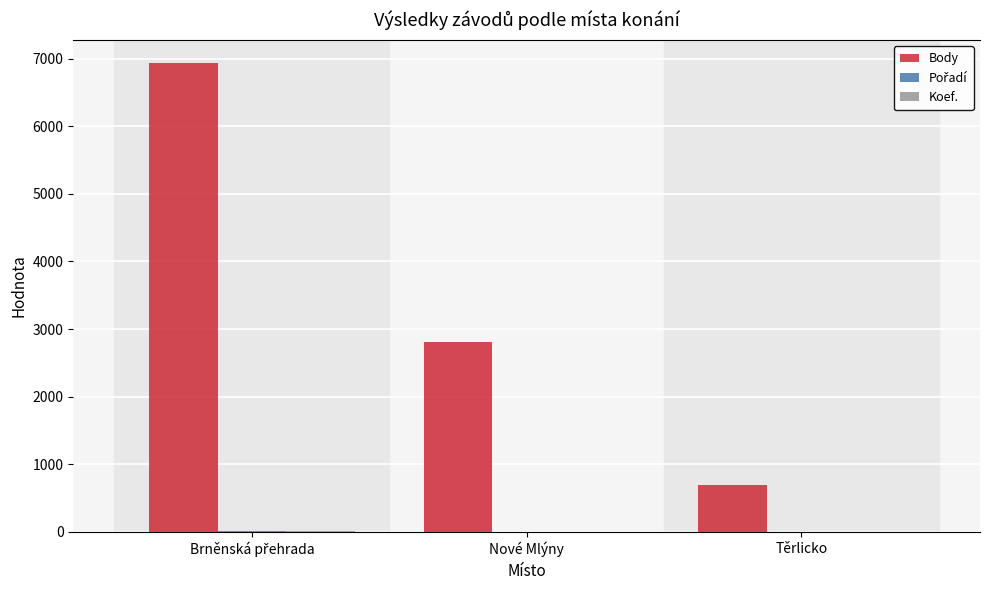

Which series has the largest total across all categories?

Body